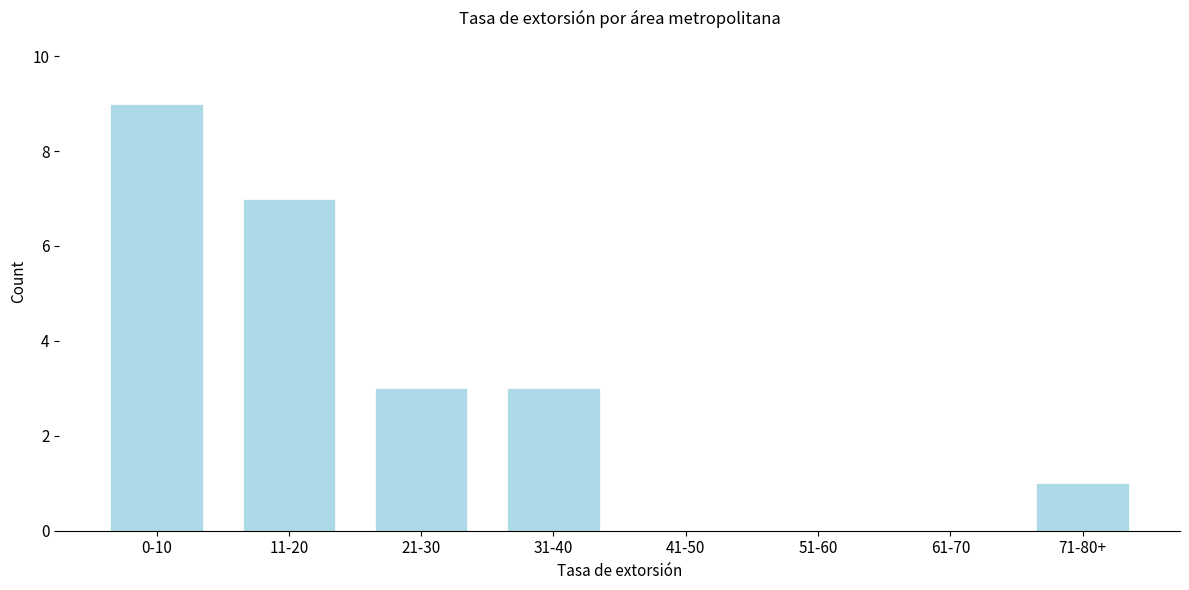

Reading left to right, extract all data points from this chart.

0-10=9	11-20=7	21-30=3	31-40=3	41-50=0	51-60=0	61-70=0	71-80+=1